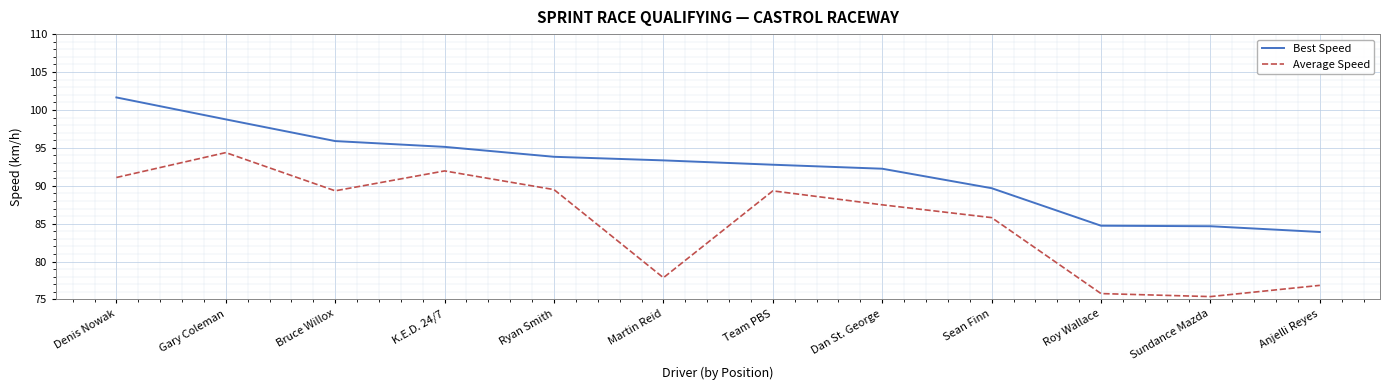

True or false: Best Speed and Average Speed intersect in this chart.

False